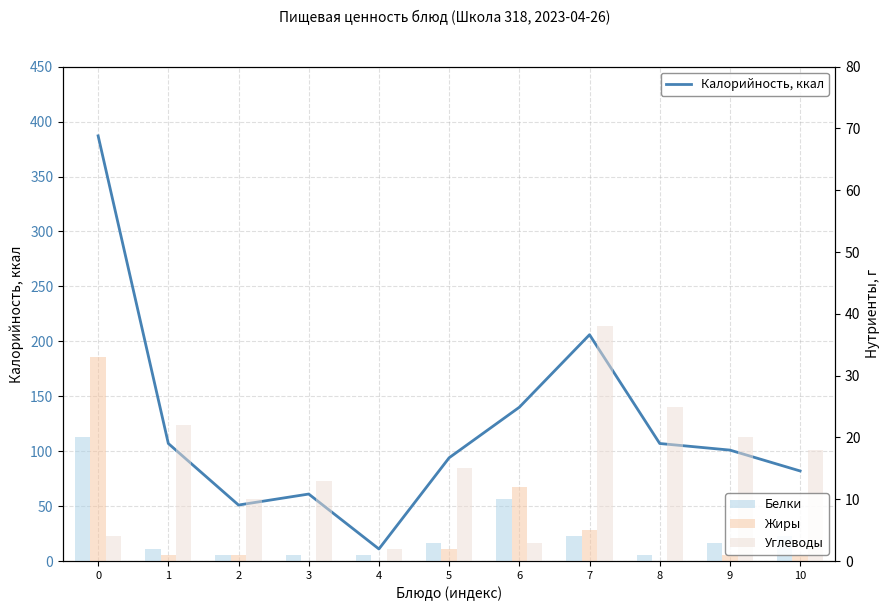

What is the difference between the highest and lowest values at 7?

202